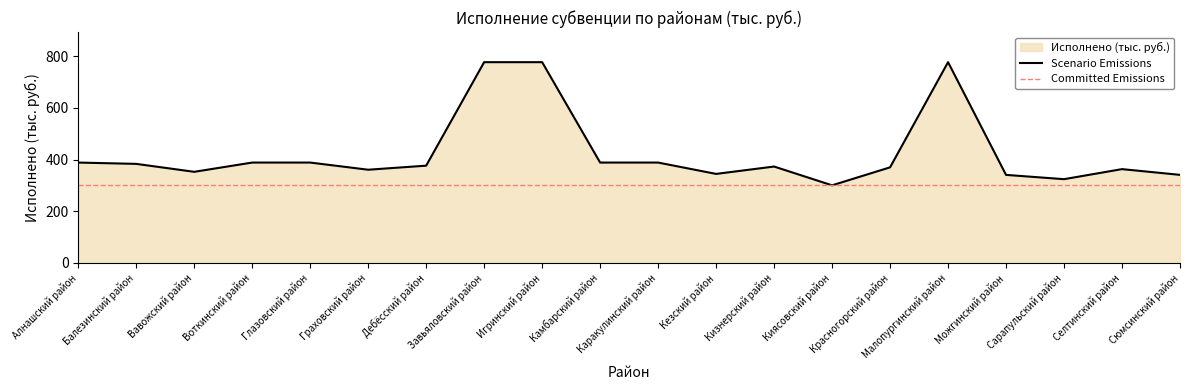

List the labels in order of value, smallest first.

Киясовский район, Сарапульский район, Можгинский район, Сюмсинский район, Кезский район, Вавожский район, Граховский район, Селтинский район, Красногорский район, Кизнерский район, Дебёсский район, Балезинский район, Алнашский район, Воткинский район, Глазовский район, Камбарский район, Каракулинский район, Завьяловский район, Игринский район, Малопургинский район